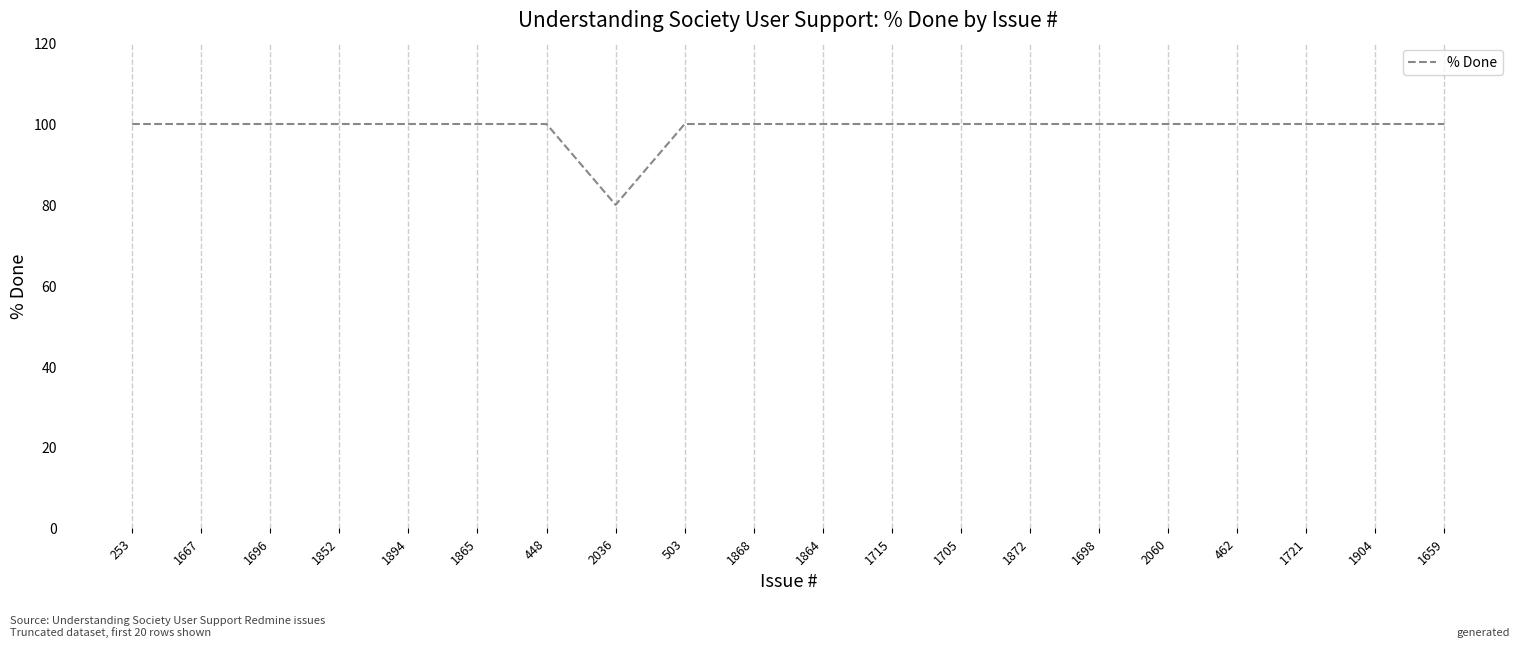

What is the sum of all values?

1980